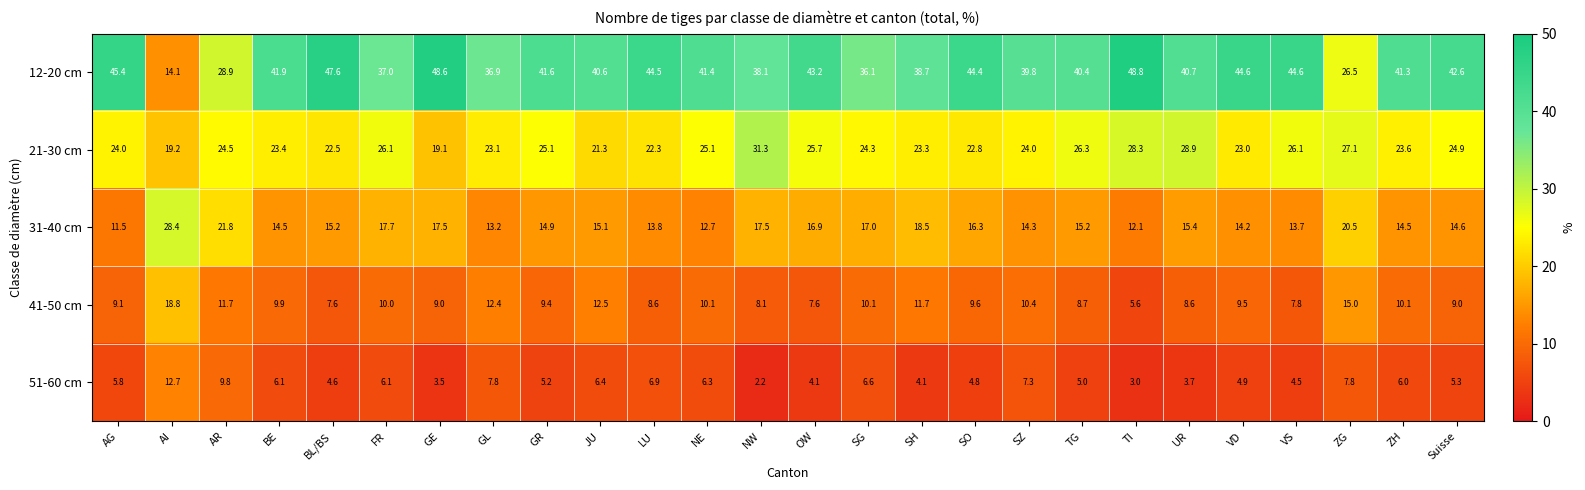

How many data points does each series have?

26